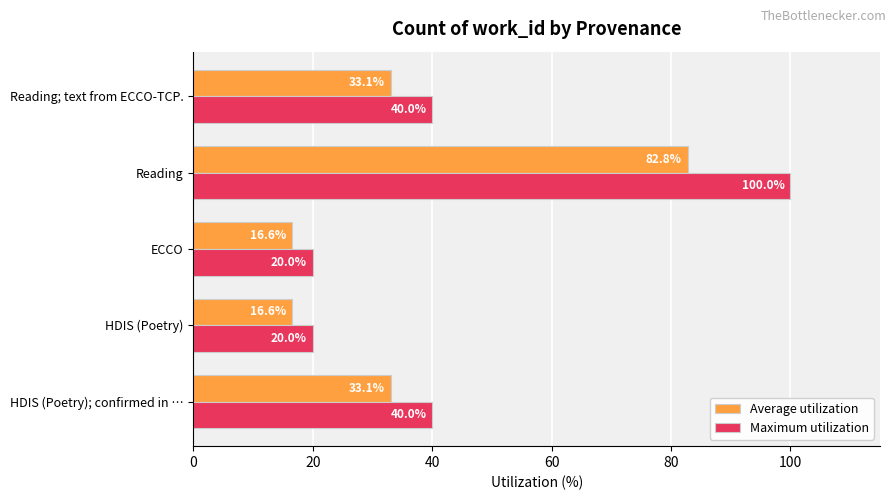

What is the difference between the maximum and second lowest values in the Average utilization series?

66.2